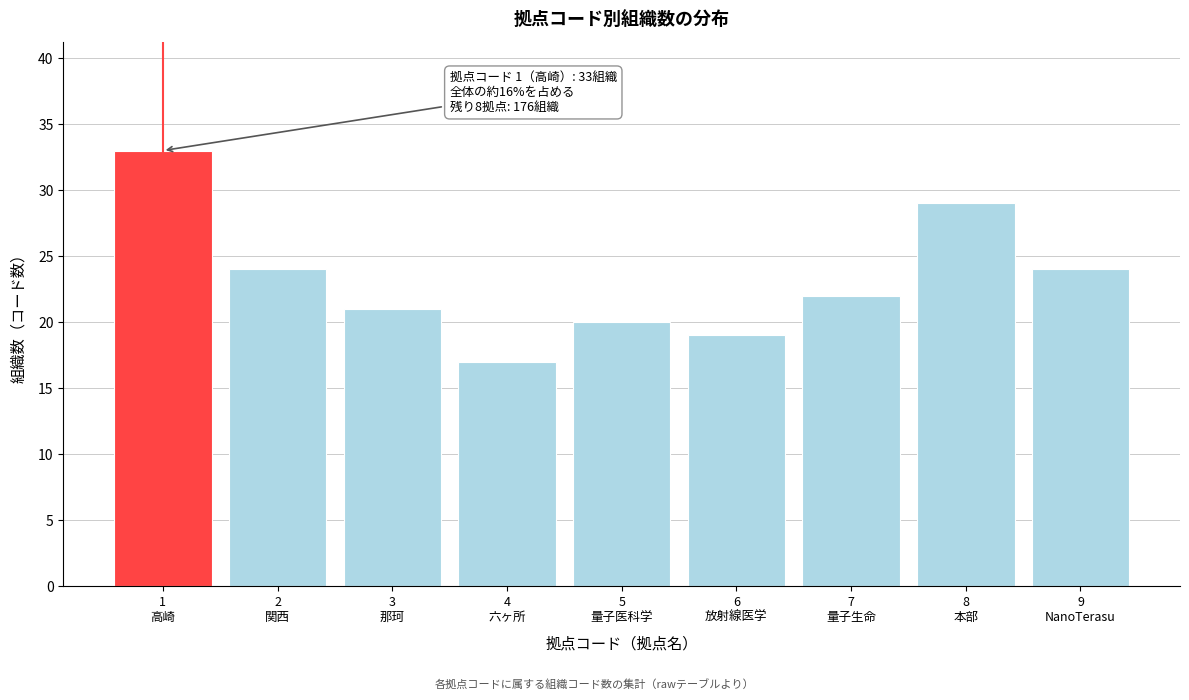

Reading left to right, extract all data points from this chart.

33	24	21	17	20	19	22	29	24